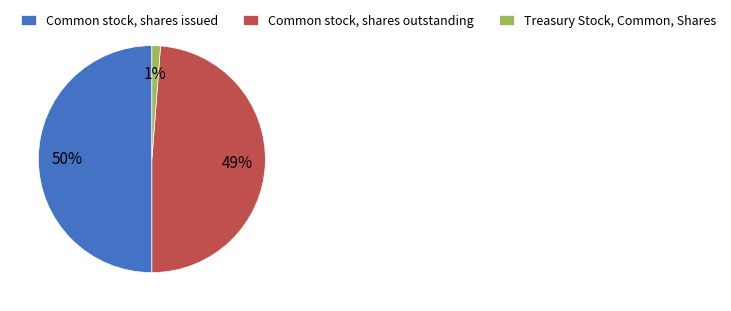

Does Common stock, shares outstanding represent more than half of the total?

No